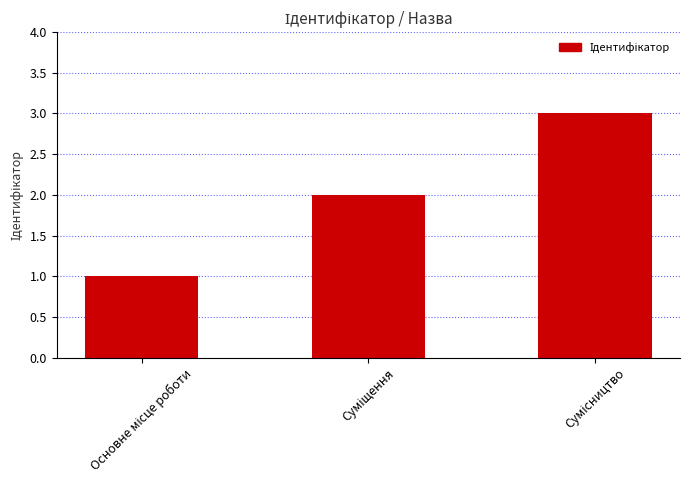

Does the chart contain any negative values?

No